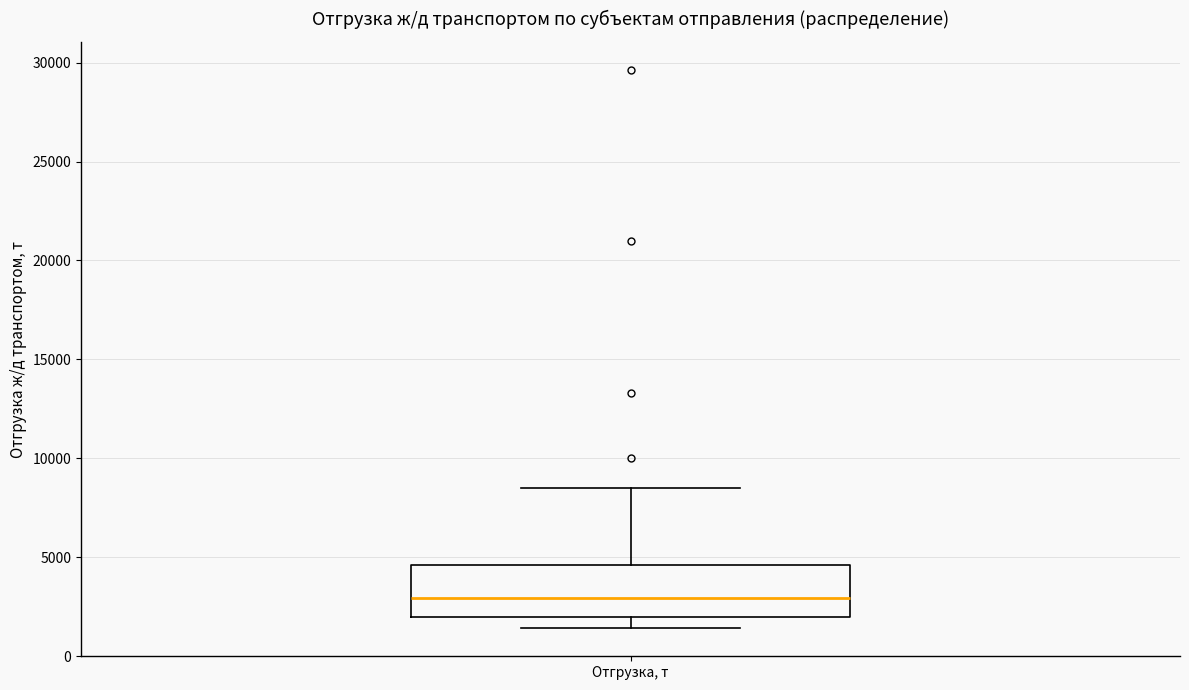

Read this box plot against the y-axis: the position of the median line, the range covered by the box, and the ends of both whiskers. The values are not printed on the chart, so give them approximately, as read against the axis.

median 3000, box 2000 to 4500, whiskers 1500 to 8500